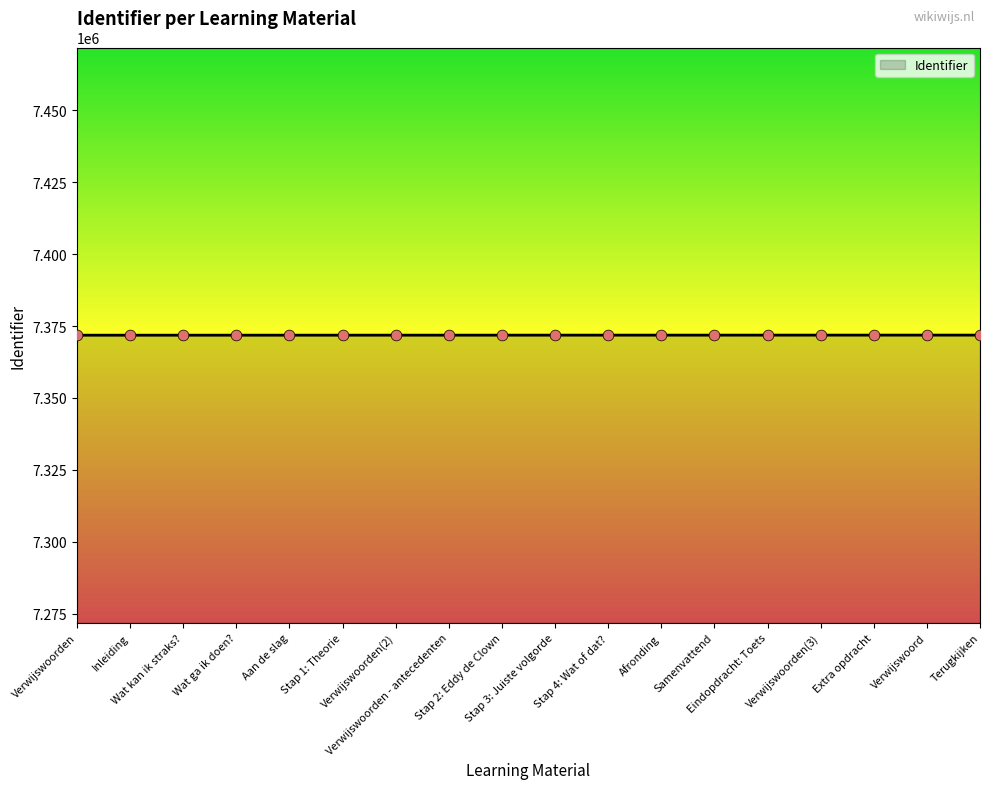

What is the greatest value displayed?

7371866